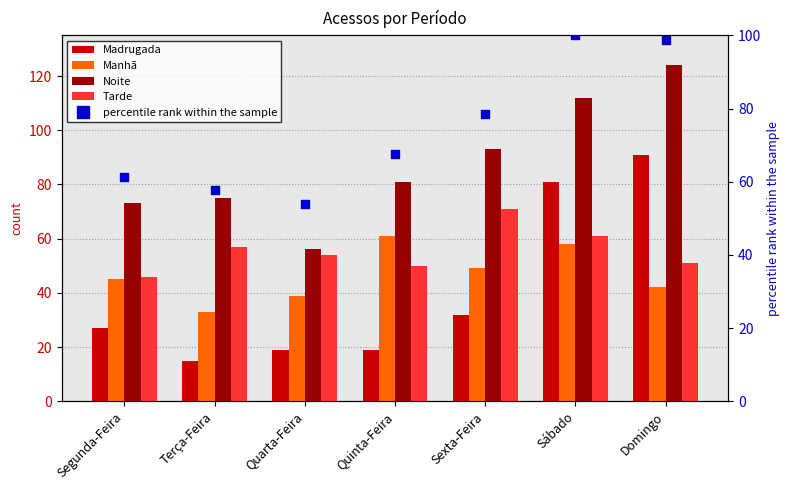

Which series has the widest spread of Y values?

Madrugada